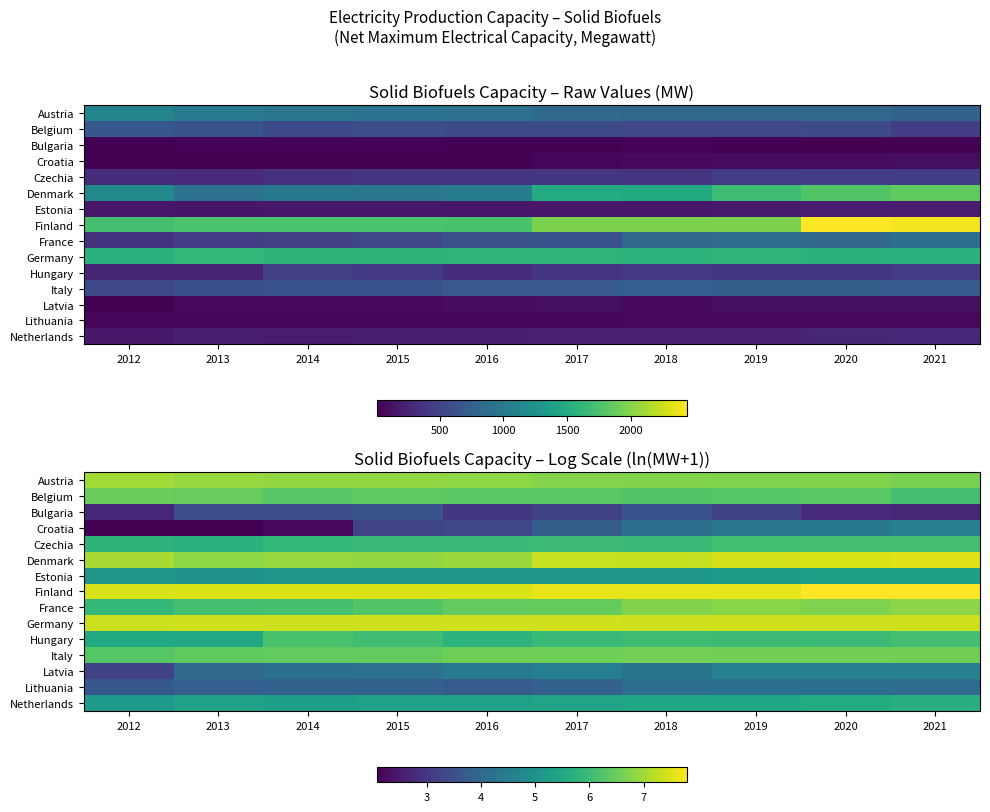

Read the Denmark value at 2021.

7.5